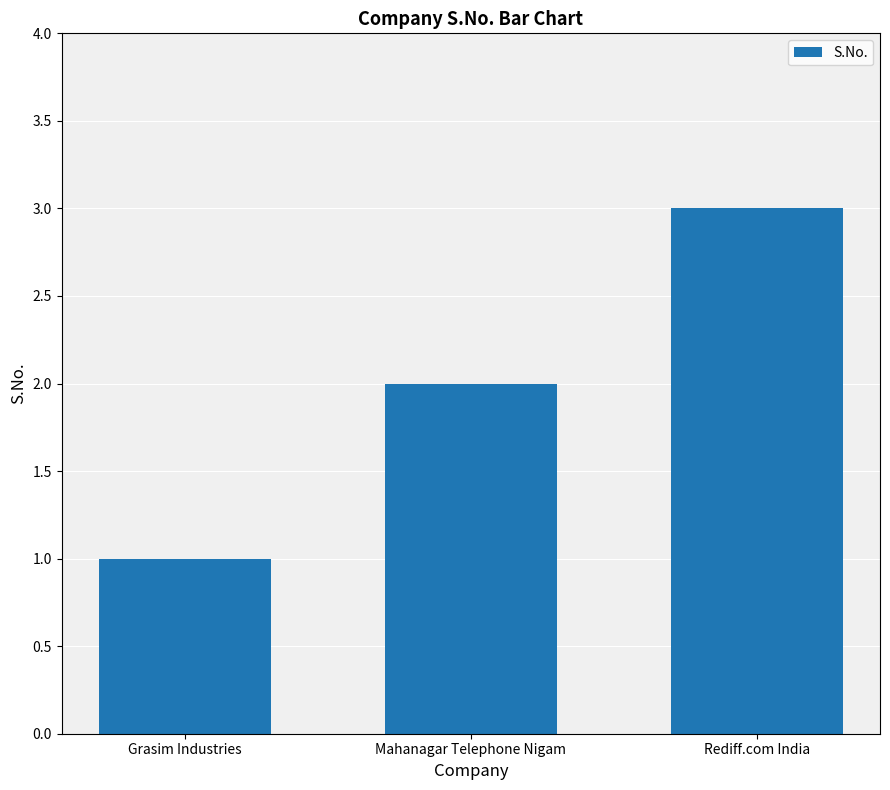

Does the chart contain stacked bars?

No